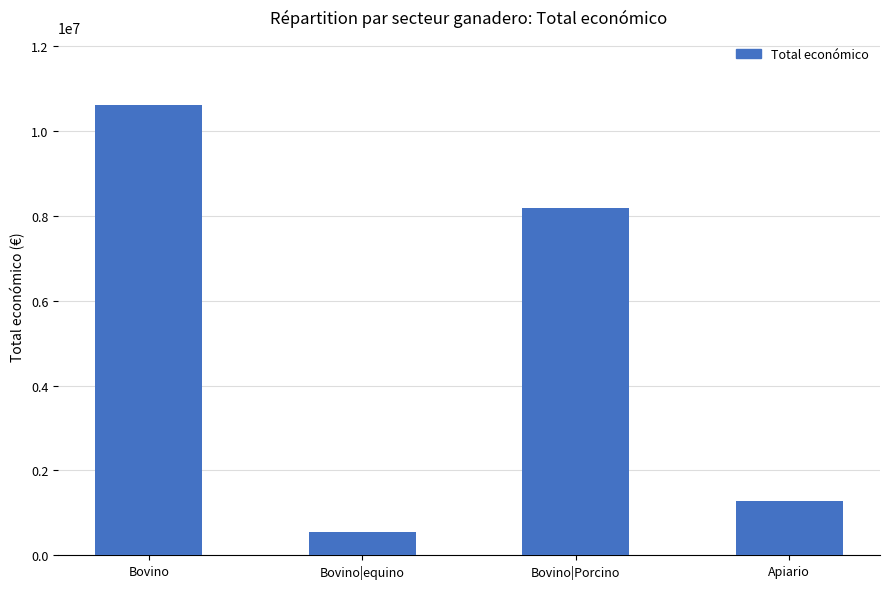

The value at Bovino is 5888405. True or false?

False